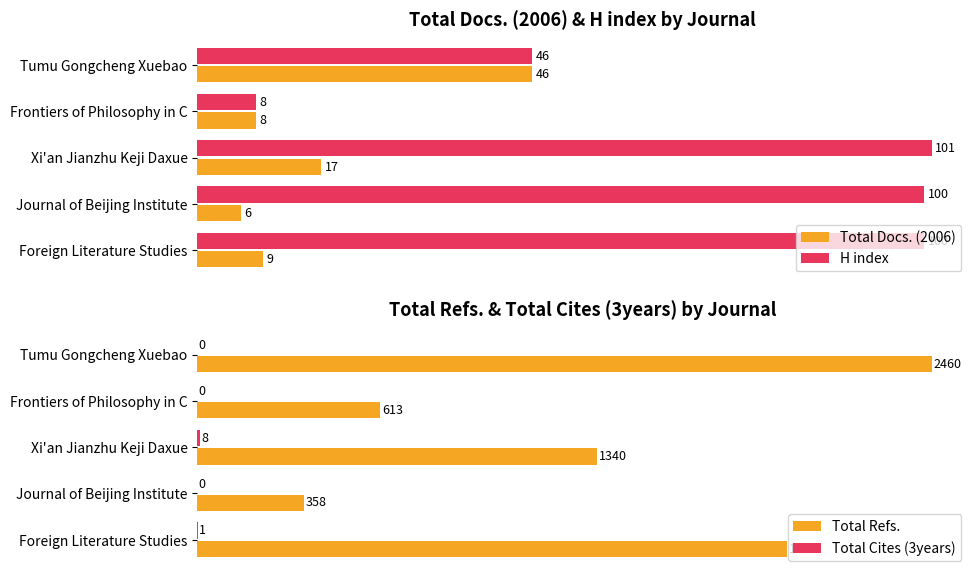

Where is Total Refs. nearest to the value 1409?

Xi'an Jianzhu Keji Daxue